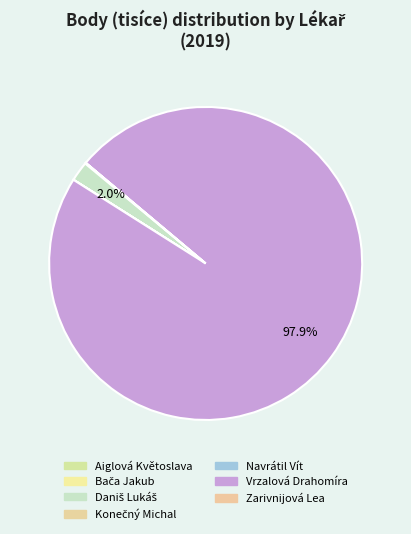

Rank the categories by value from lowest to highest.

Bača Jakub, Navrátil Vít, Zarivnijová Lea, Konečný Michal, Aiglová Květoslava, Daniš Lukáš, Vrzalová Drahomíra